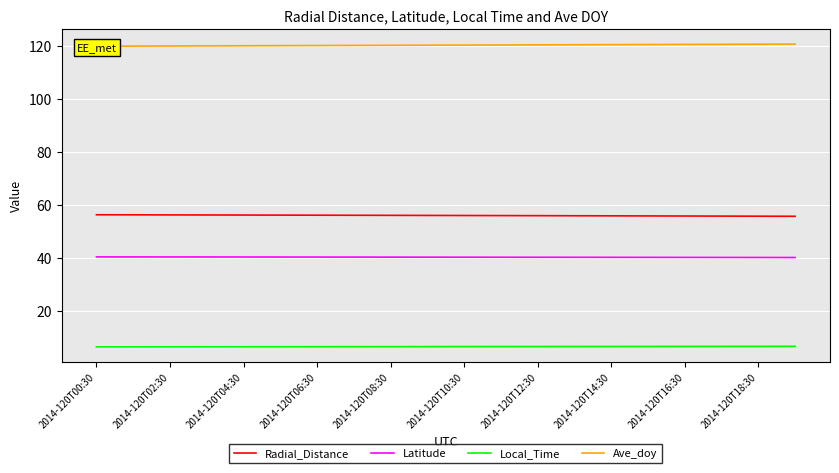

True or false: Local_Time has a value of 6.6 at 2014-120T02:30.

True